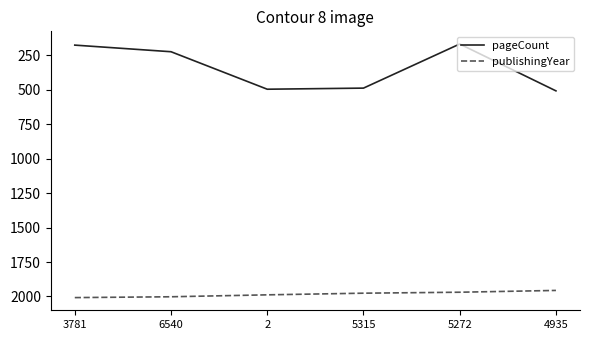

What is the difference between the pageCount values at 6540 and 3781?

48